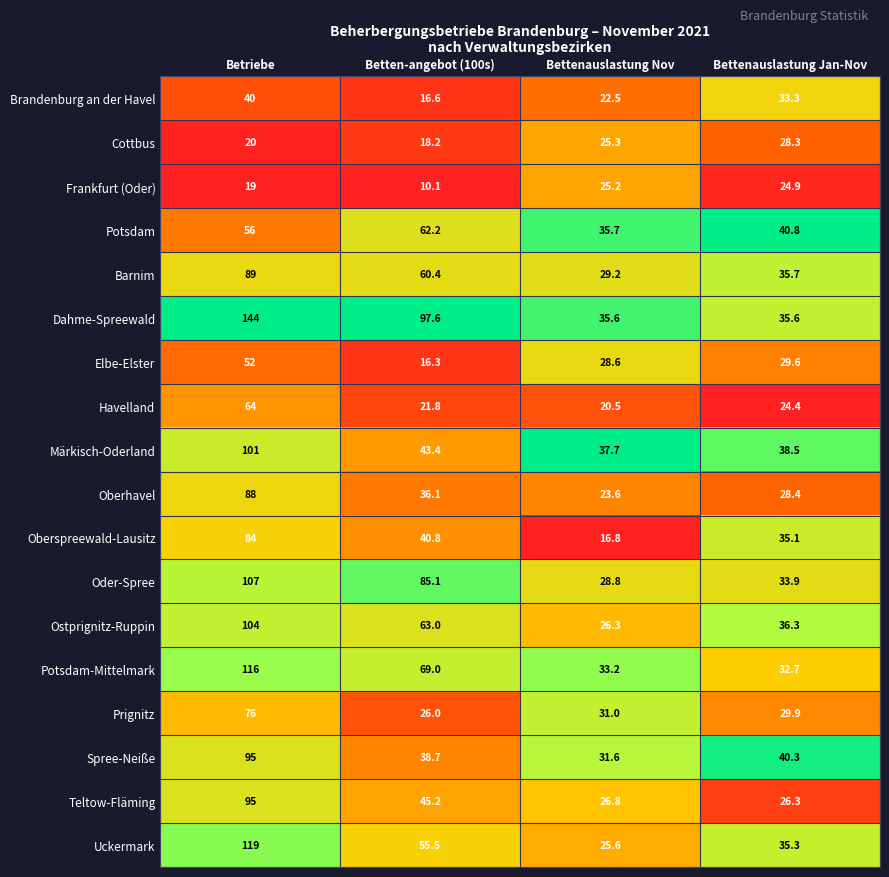

What is the minimum value shown in the chart?

10.1